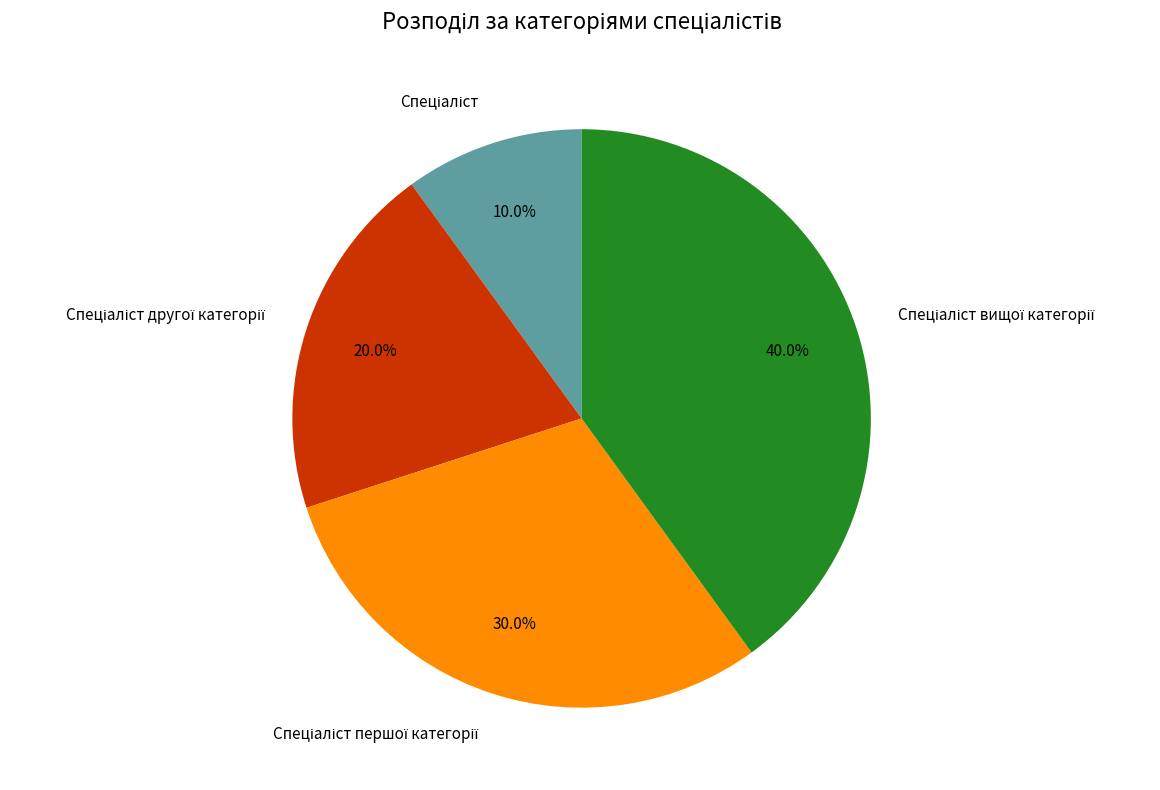

Does any single category account for the majority?

No